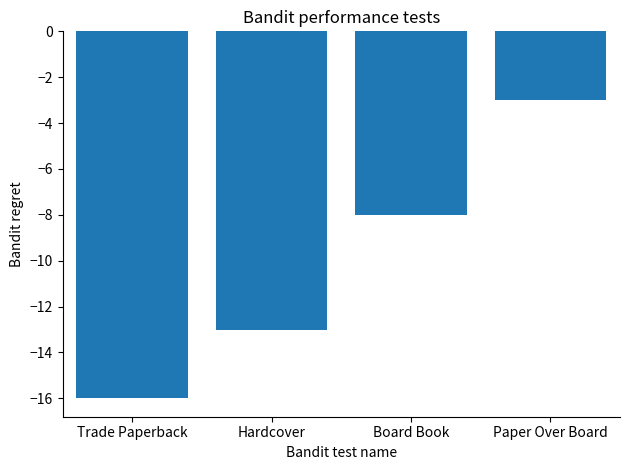

What is the smallest value displayed?

-16